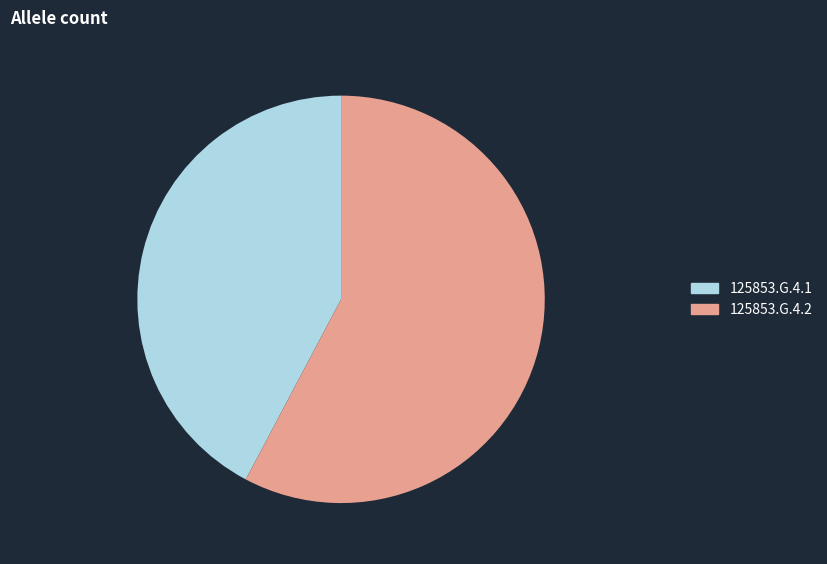

Rank the categories by value from highest to lowest.

125853.G.4.2, 125853.G.4.1